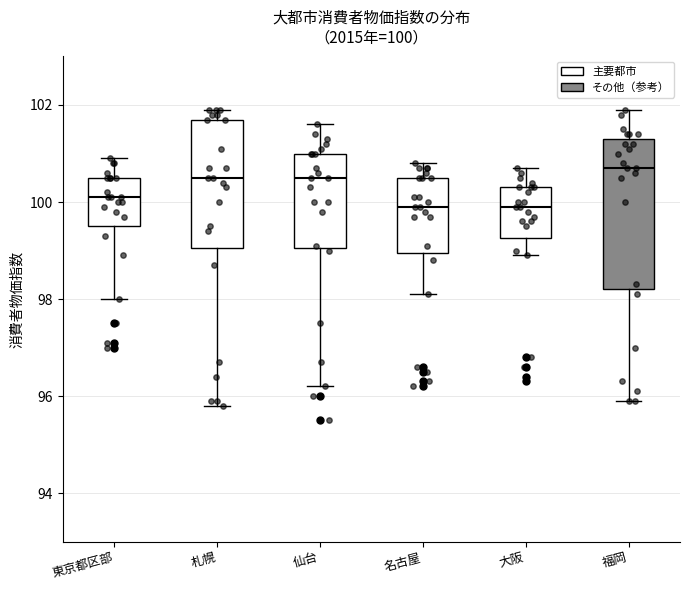

Which box has the highest median line?

福岡